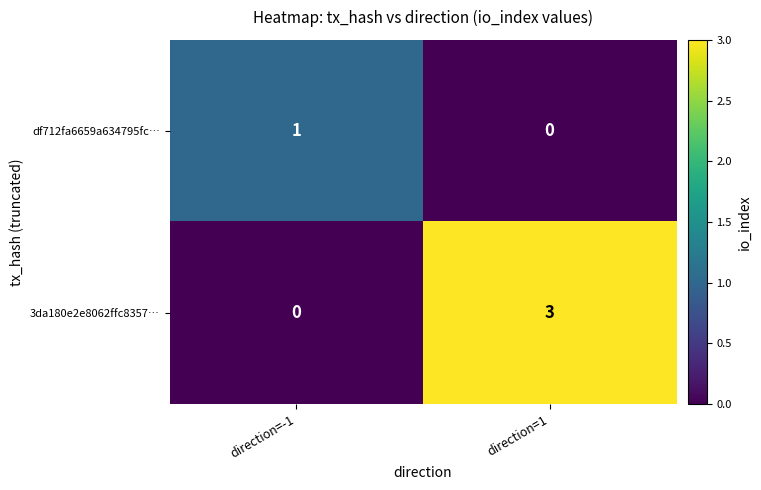

Reading right to left, list all the values displayed in this chart.

df712fa6659a634795fc…: direction=1=0	direction=-1=1
3da180e2e8062ffc8357…: direction=1=3	direction=-1=0